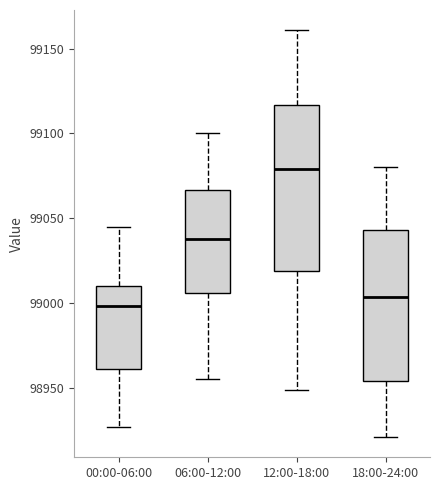

Where does the upper whisker of the box for 06:00-12:00 end on the y-axis? The values are not printed on the chart, so give them approximately, as read against the axis.

99100